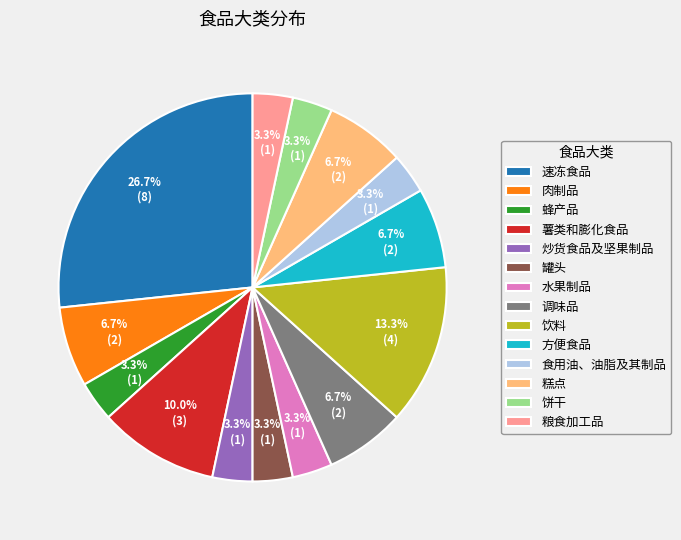

What percentage is the 饮料 slice, to the nearest percent?

13%